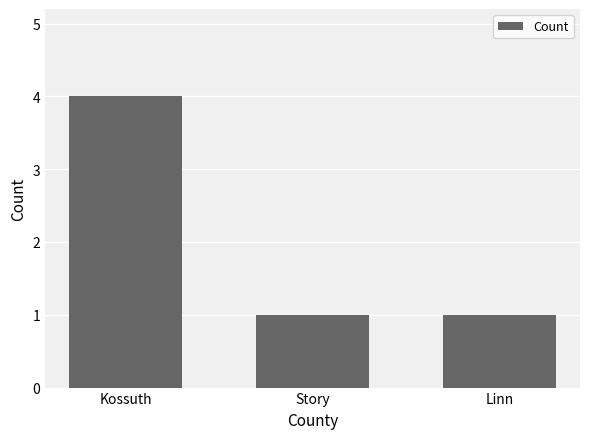

What is the greatest value displayed?

4